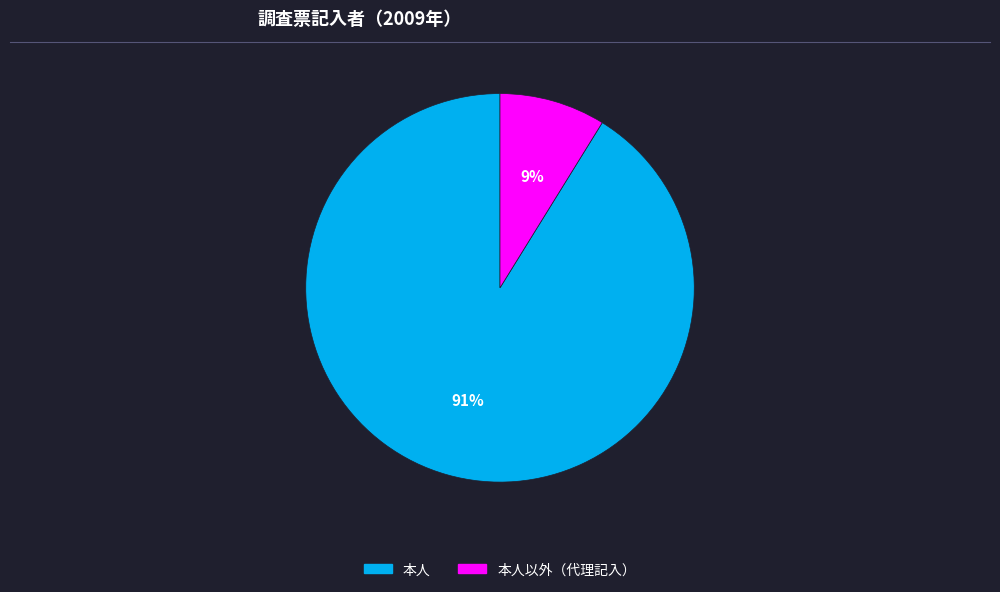

Is there a majority slice in this chart?

Yes